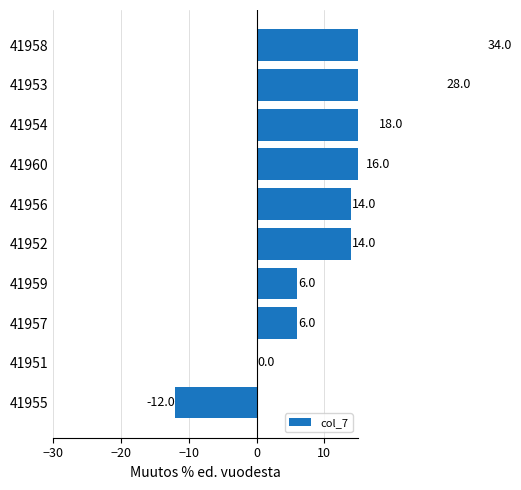

Count the number of data series in this chart.

1